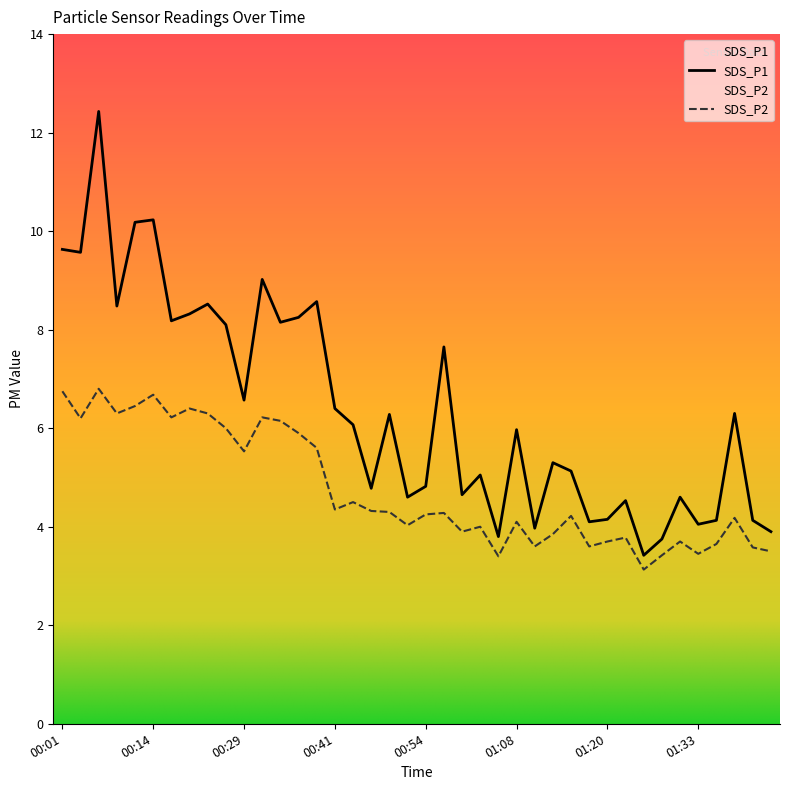

What is the difference between the highest and lowest values at 01:23?

0.8